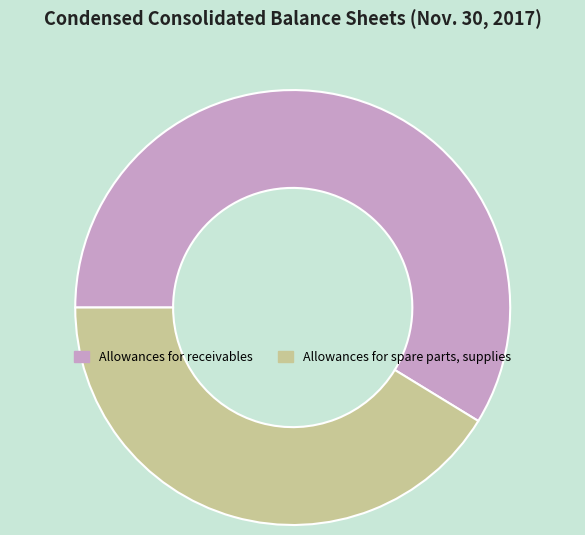

True or false: Allowances for receivables accounts for 48% of the total.

False